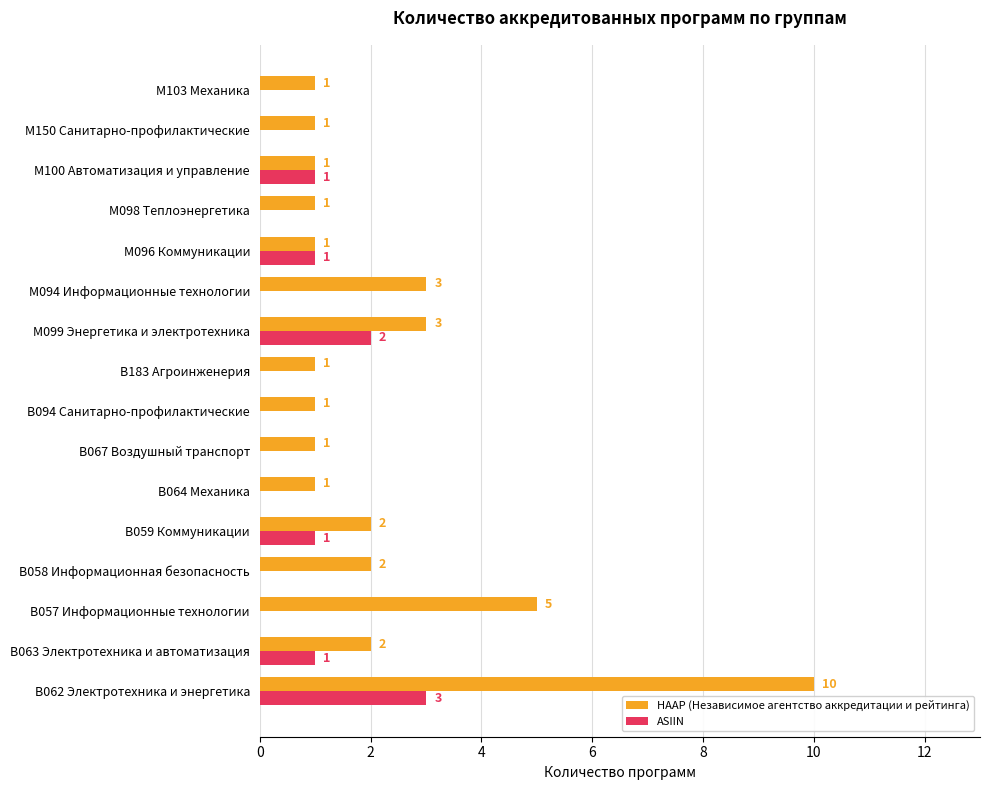

What is the sum of all ASIIN values?

9